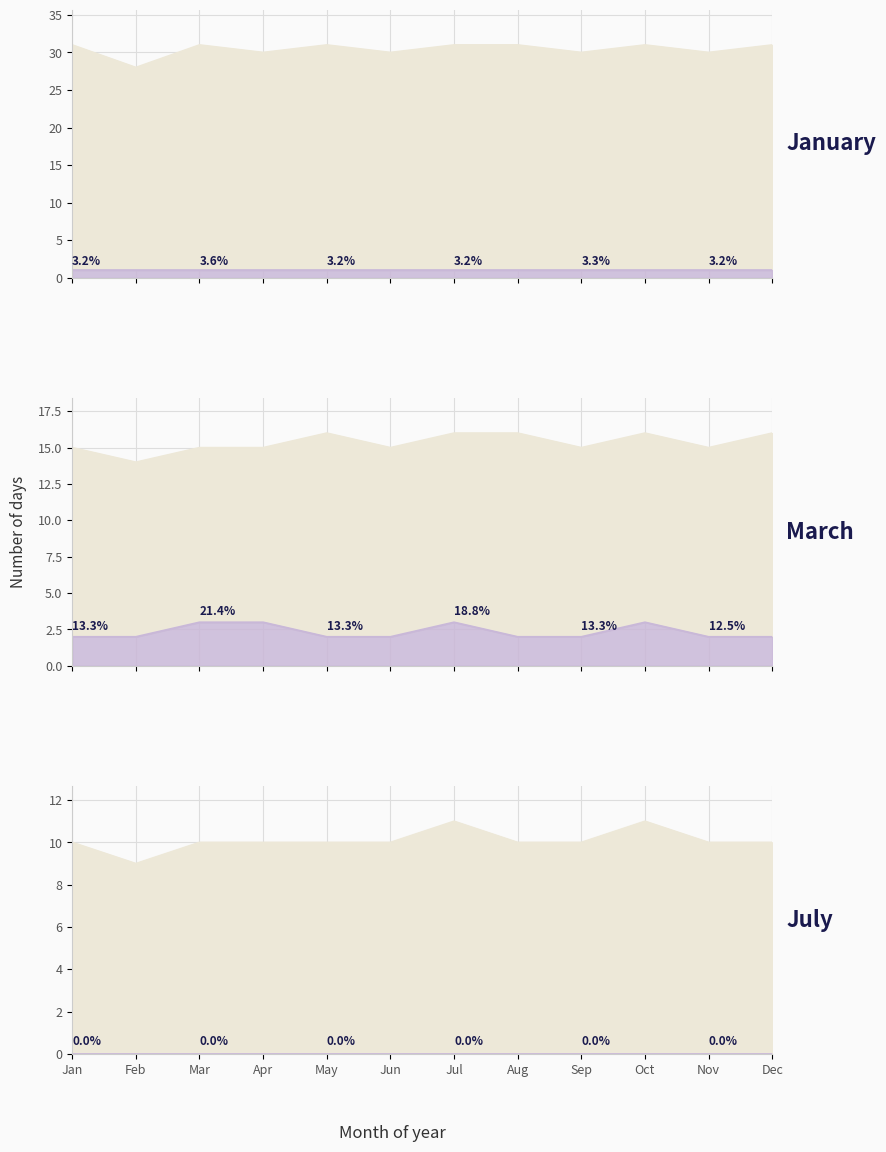

Between May and June, which series saw the biggest shift?

March